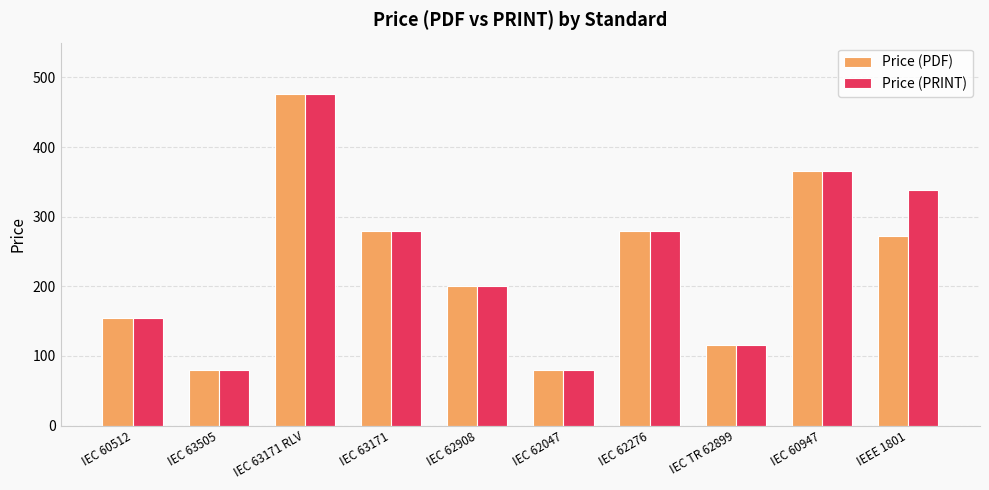

What are all the series names shown in the legend?

Price (PDF), Price (PRINT)